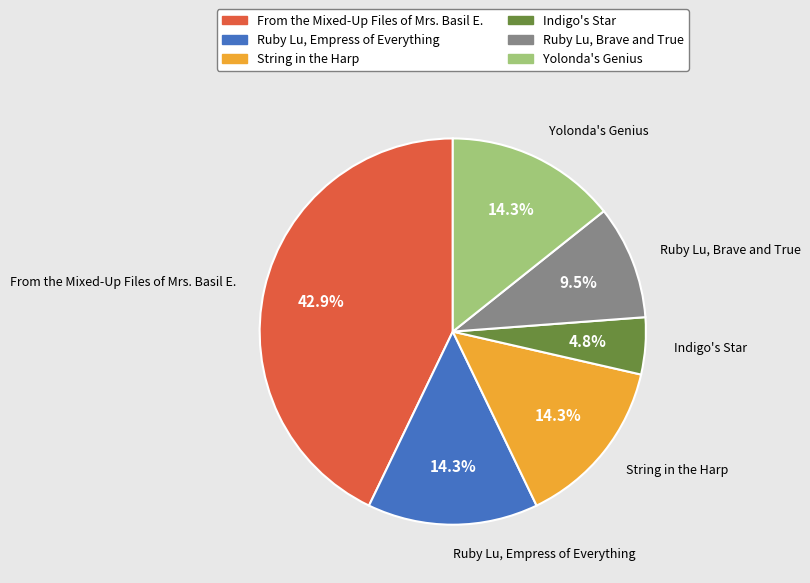

Between Indigo's Star and Ruby Lu, Brave and True, which is larger?

Ruby Lu, Brave and True